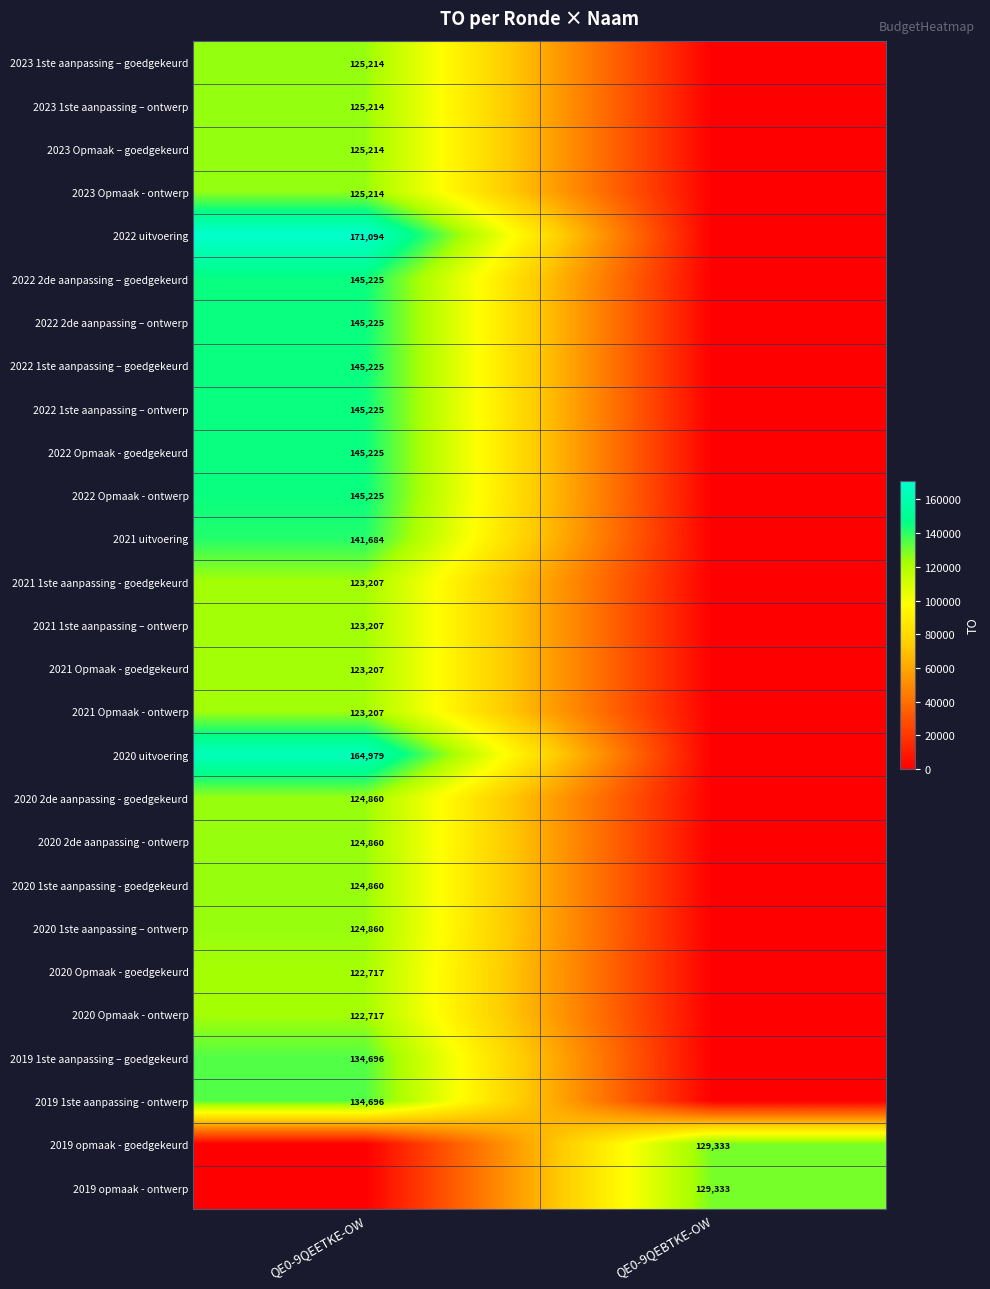

The value of 2019 opmaak - ontwerp at QE0-9QEBTKE-OW is 43111. True or false?

False